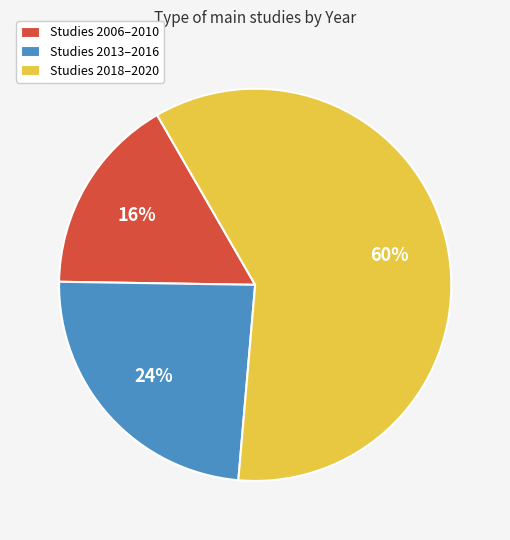

Rank the categories by value from lowest to highest.

Studies 2006–2010, Studies 2013–2016, Studies 2018–2020